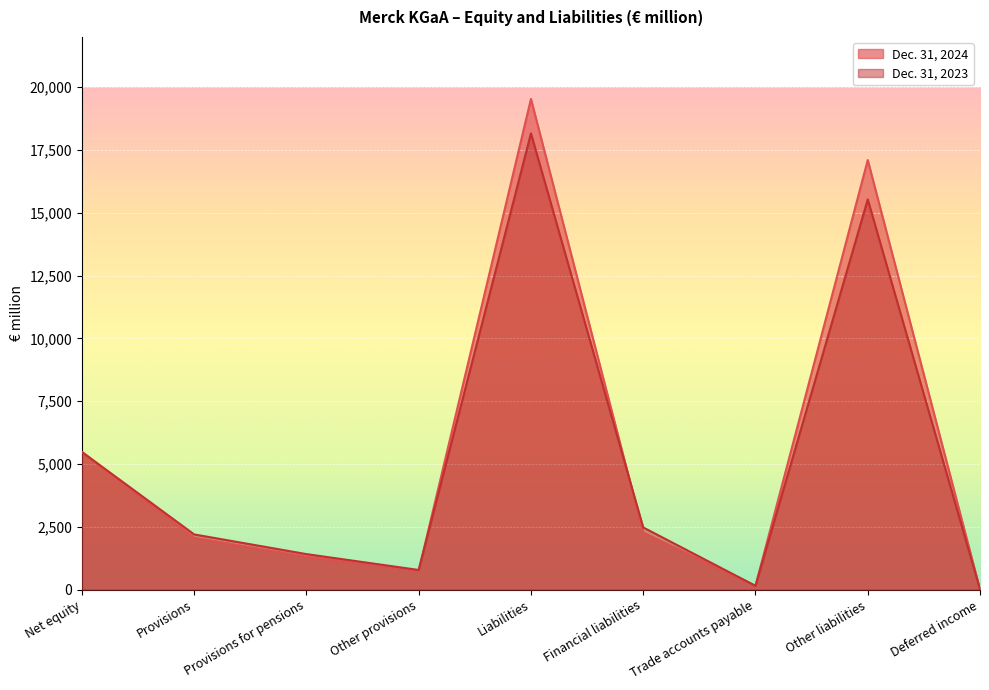

What is the maximum value for Dec. 31, 2023?

18162